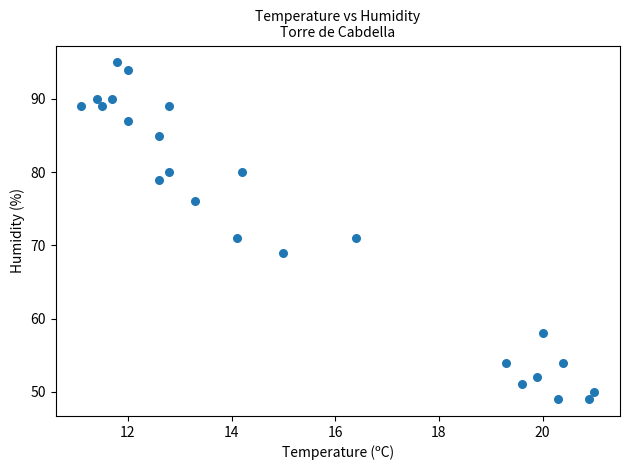

What is the range of Y values (max minus min)?

46